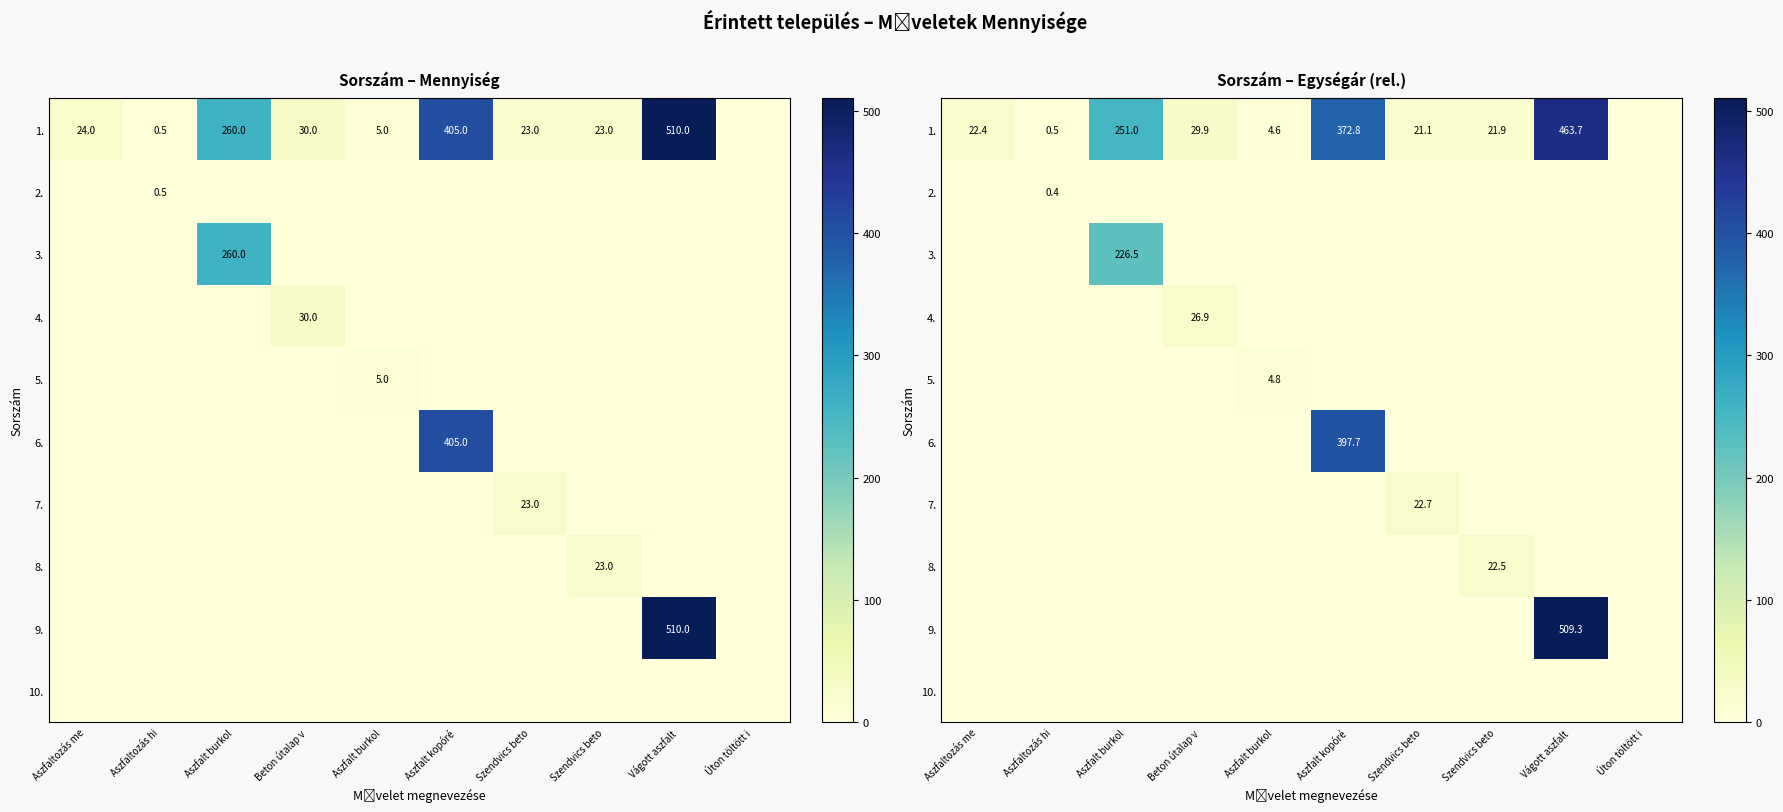

Which series has the largest total across all categories?

row_0